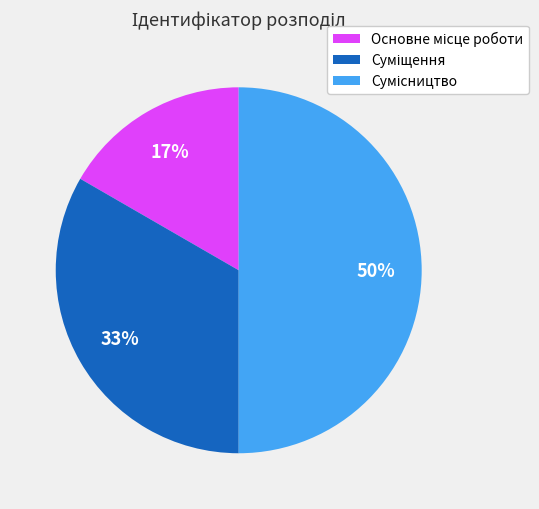

To the nearest percent, what is the average slice percentage?

33%